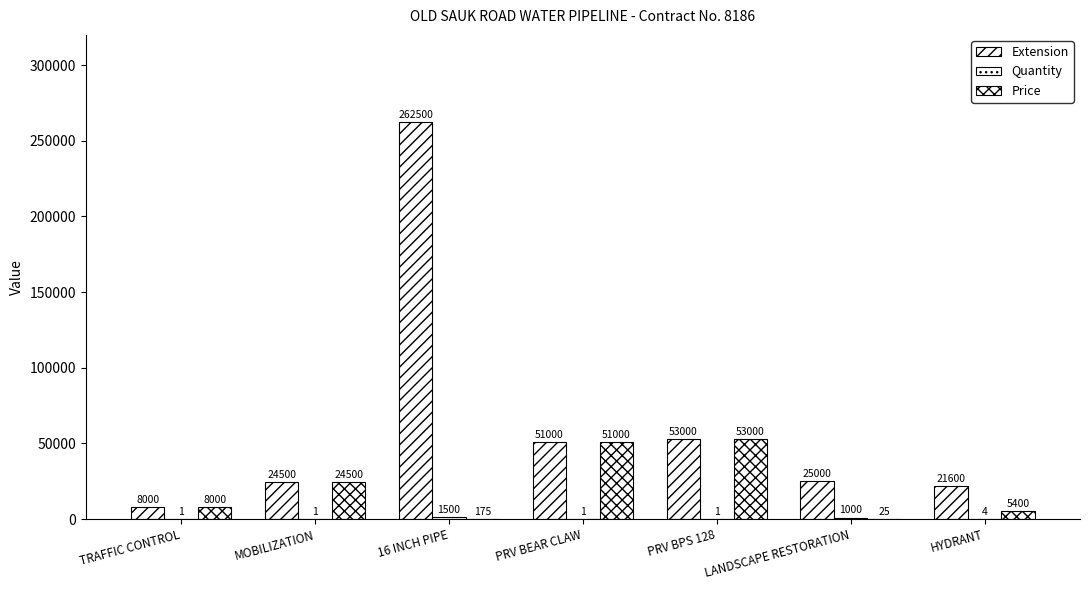

Count the number of data series in this chart.

3